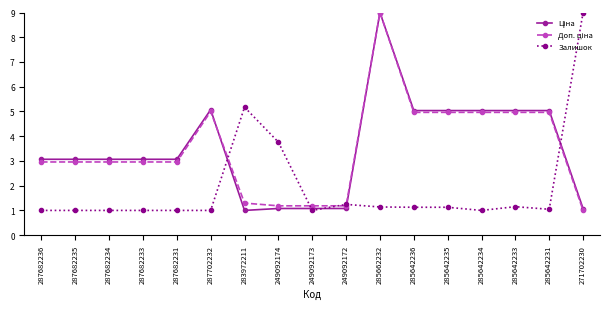

What is the difference between the maximum and minimum values in the Залишок series?

8.0